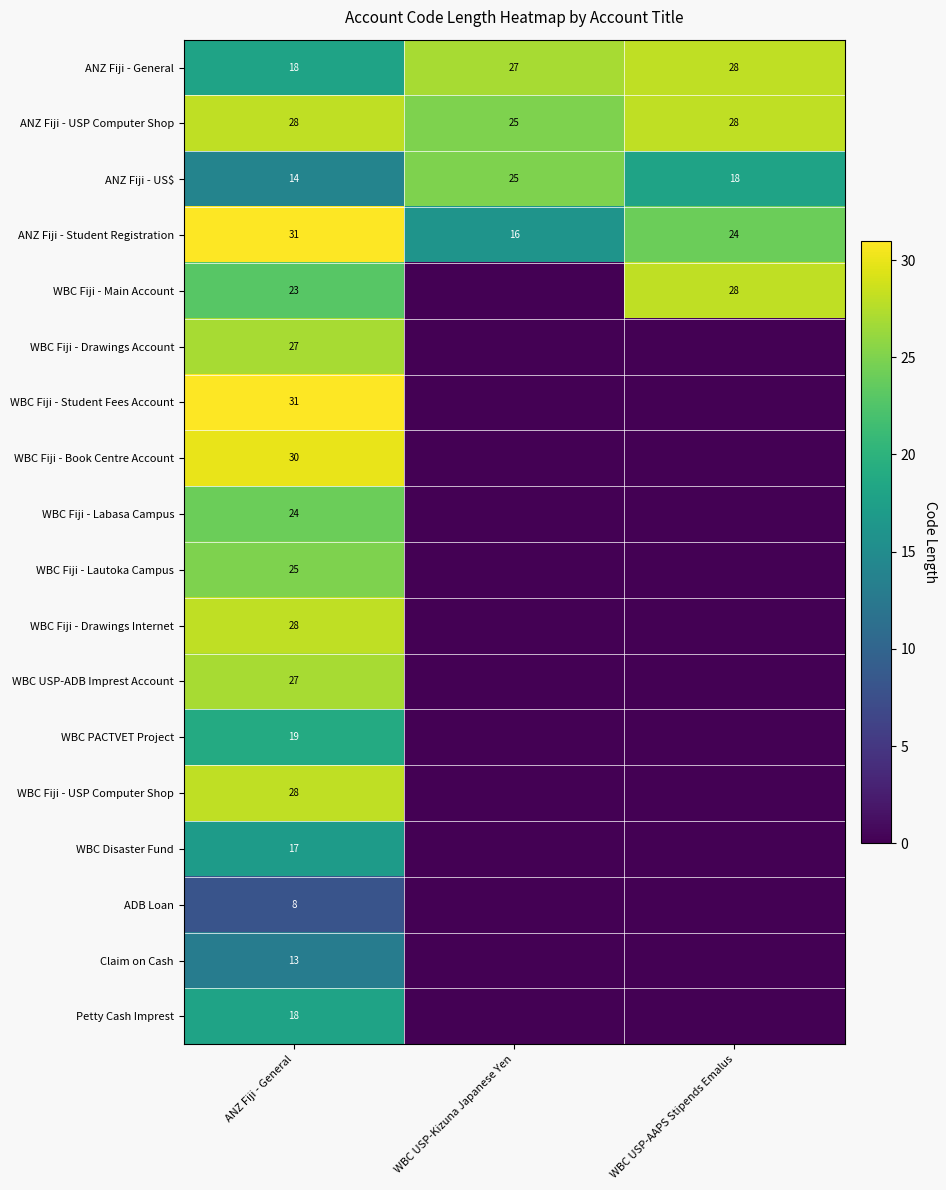

What is the total value across all series at ANZ Fiji - General?

409